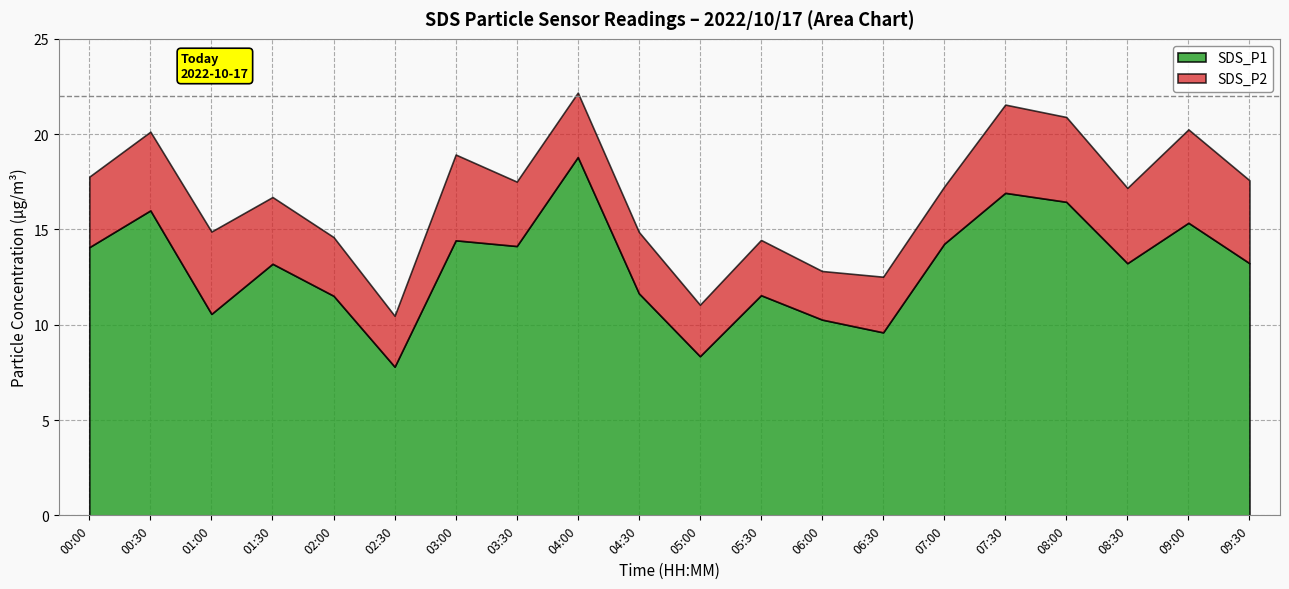

At which category does SDS_P2 reach its first local peak?

01:00